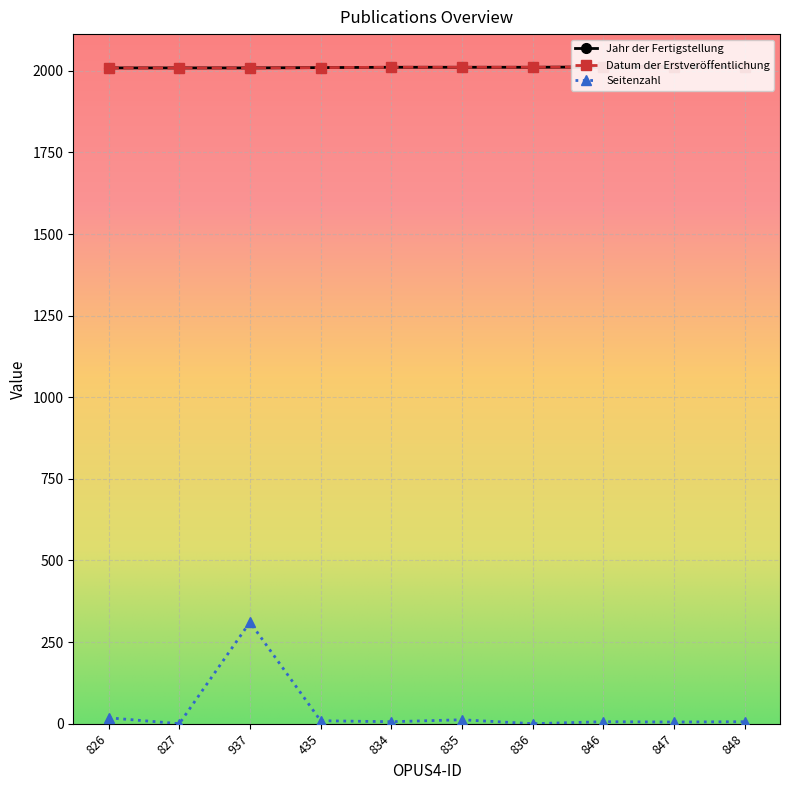

Which label corresponds to the largest value in the chart?

846